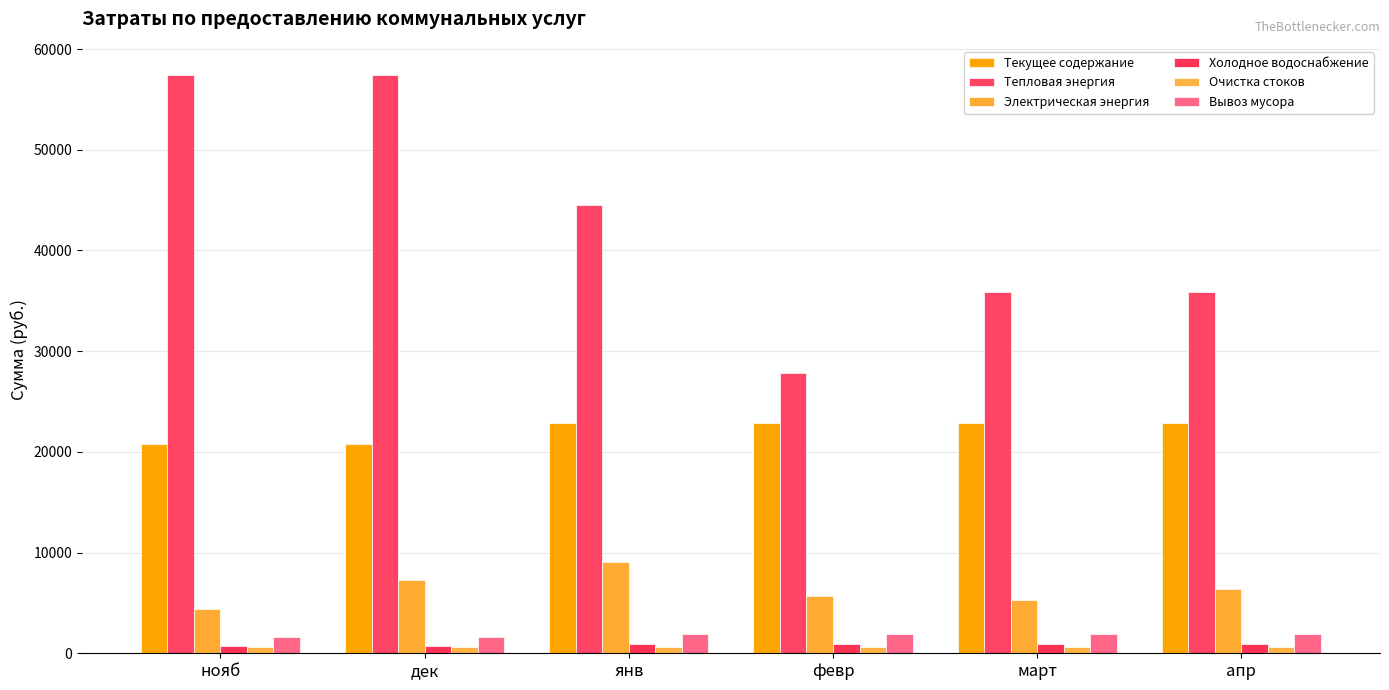

What position from the left is дек?

2